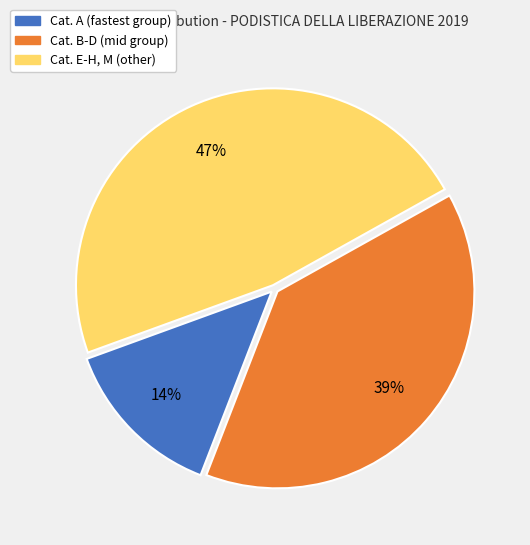

Is there a majority slice in this chart?

No